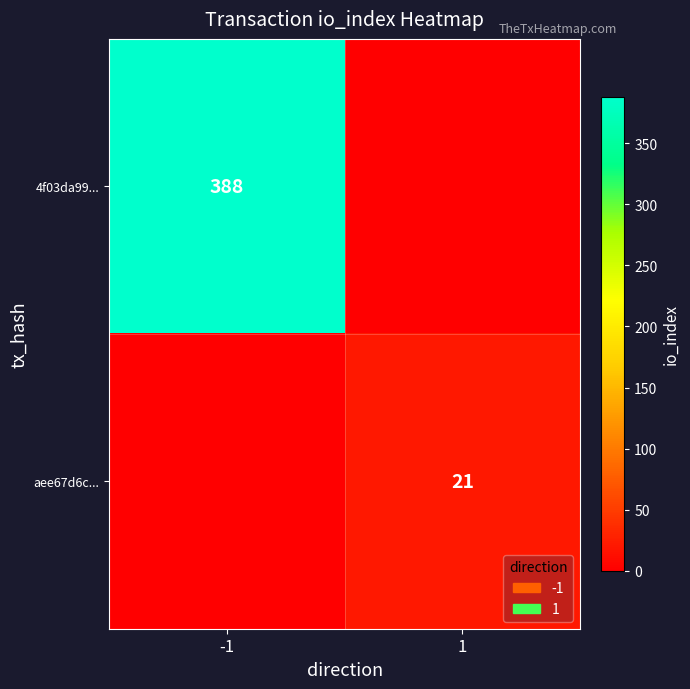

At which category is the sum across all series the highest?

-1